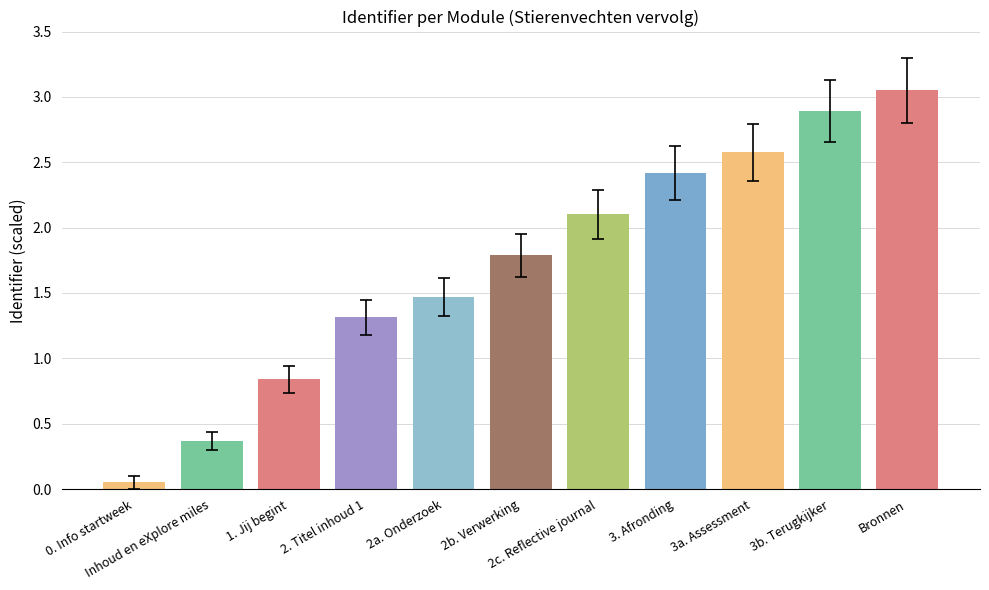

Which category has the lowest value across all series?

0. Info startweek